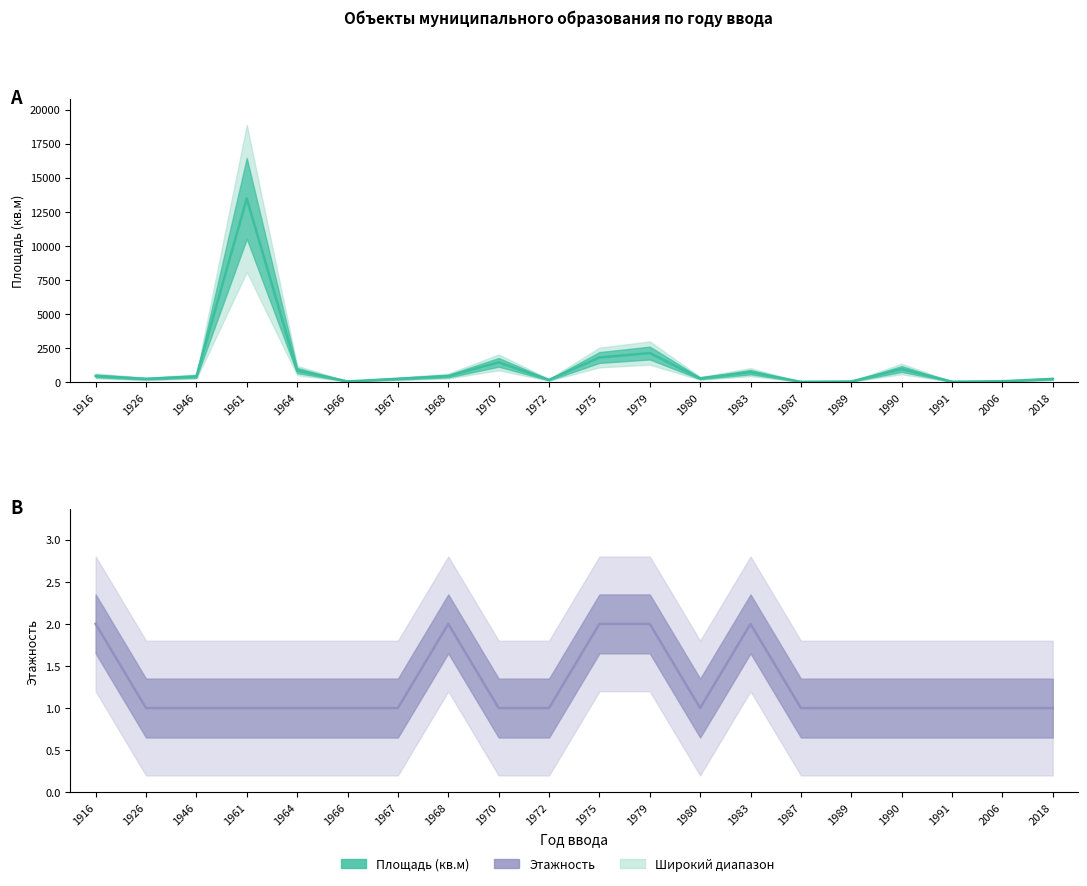

How many values in the Этажность series exceed 1?

5